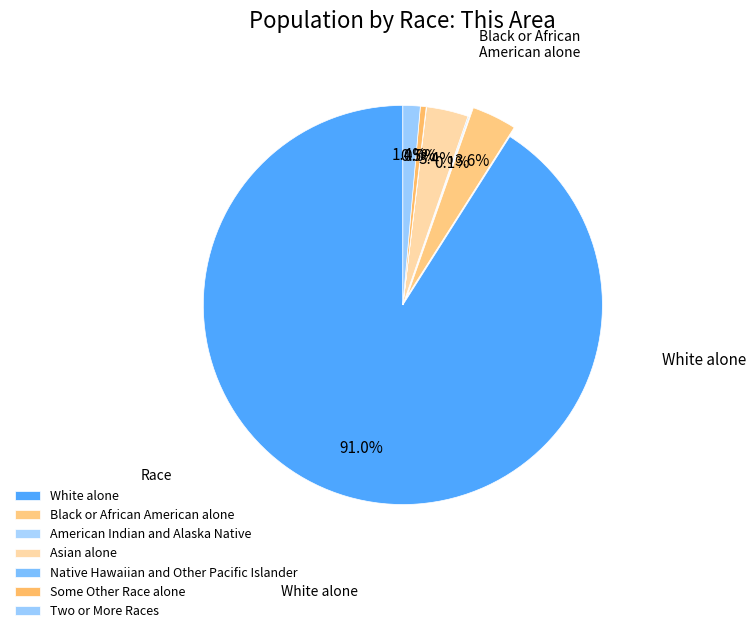

Which has a higher value, White alone or Asian alone?

White alone